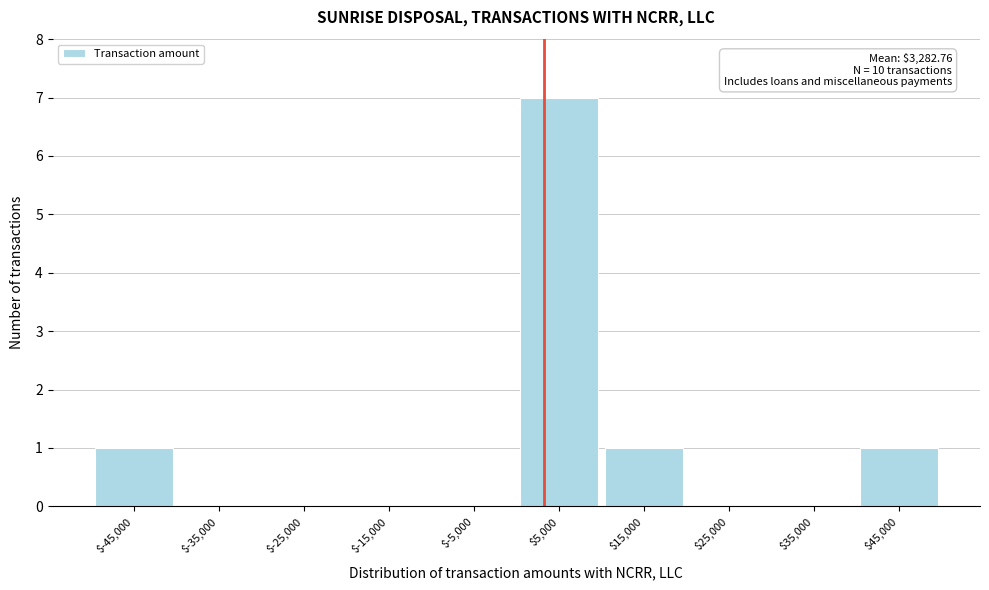

Over which range of the x-axis is the bar tallest?

0 to 10000